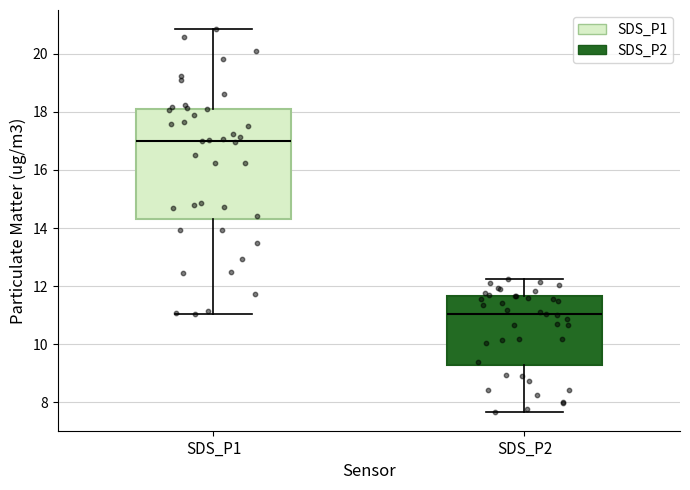

Which box is the tallest, from its lower edge to its upper edge?

SDS_P1